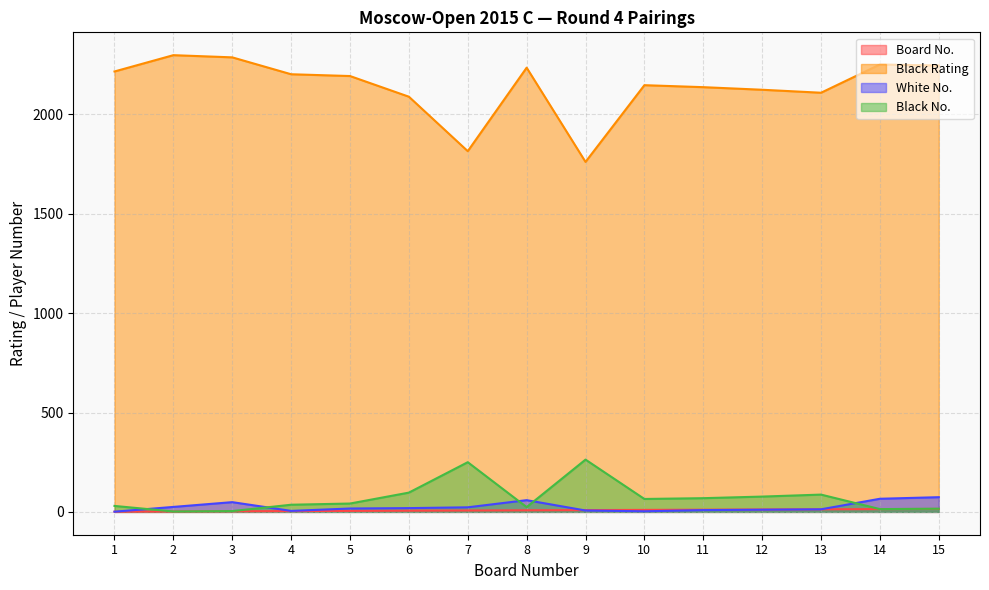

What is the difference between the maximum and second lowest values in the Board No. series?

13